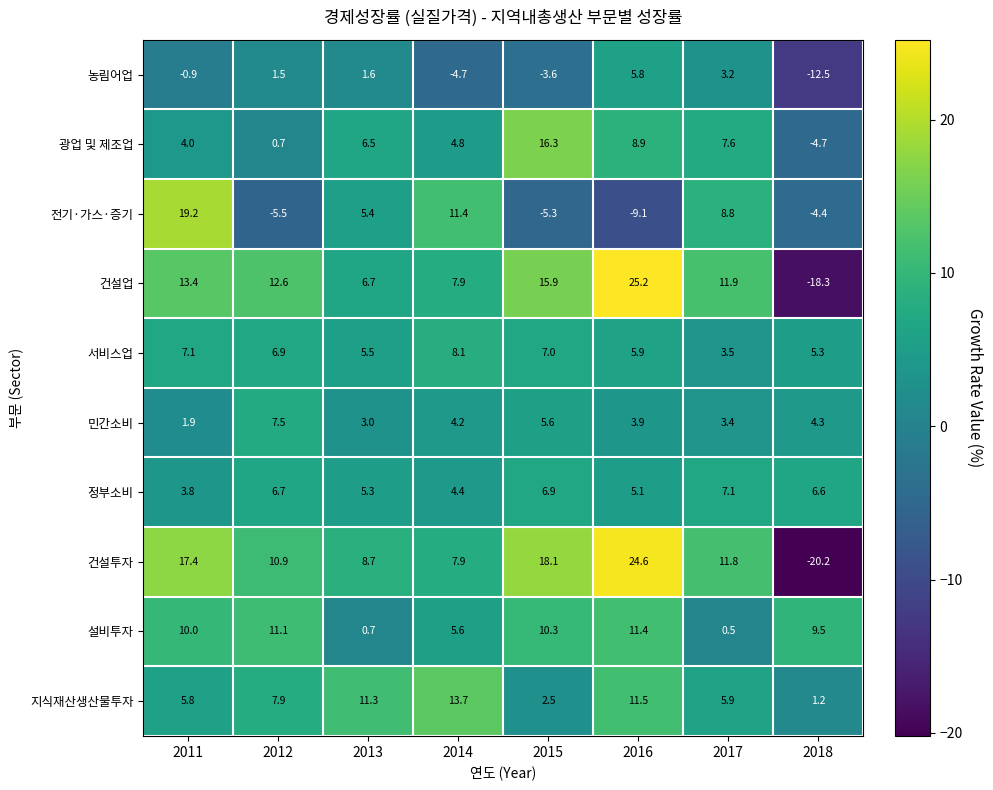

What is the minimum value shown in the chart?

-20.2